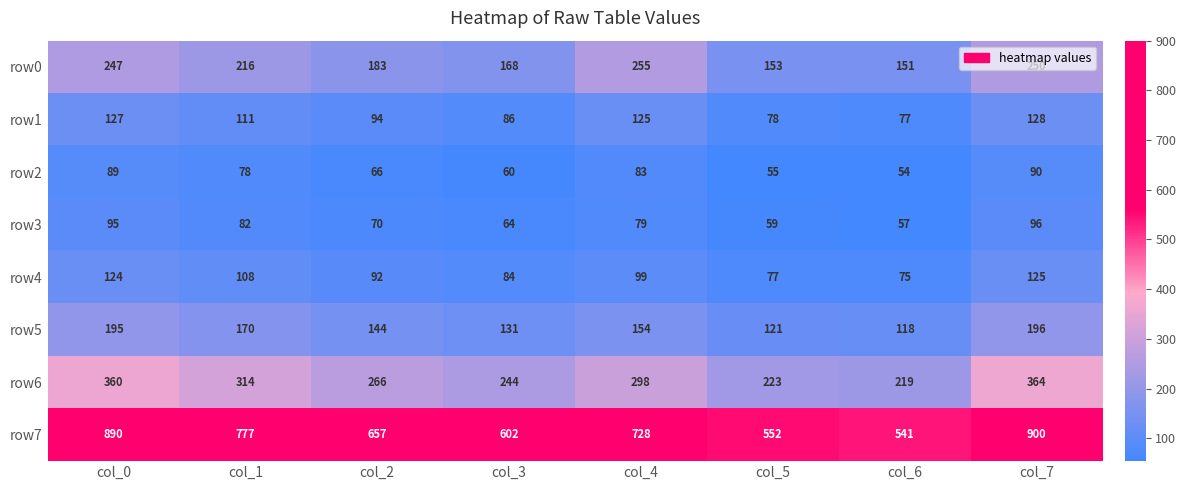

True or false: row1 has a value of 85 at col_4.

False